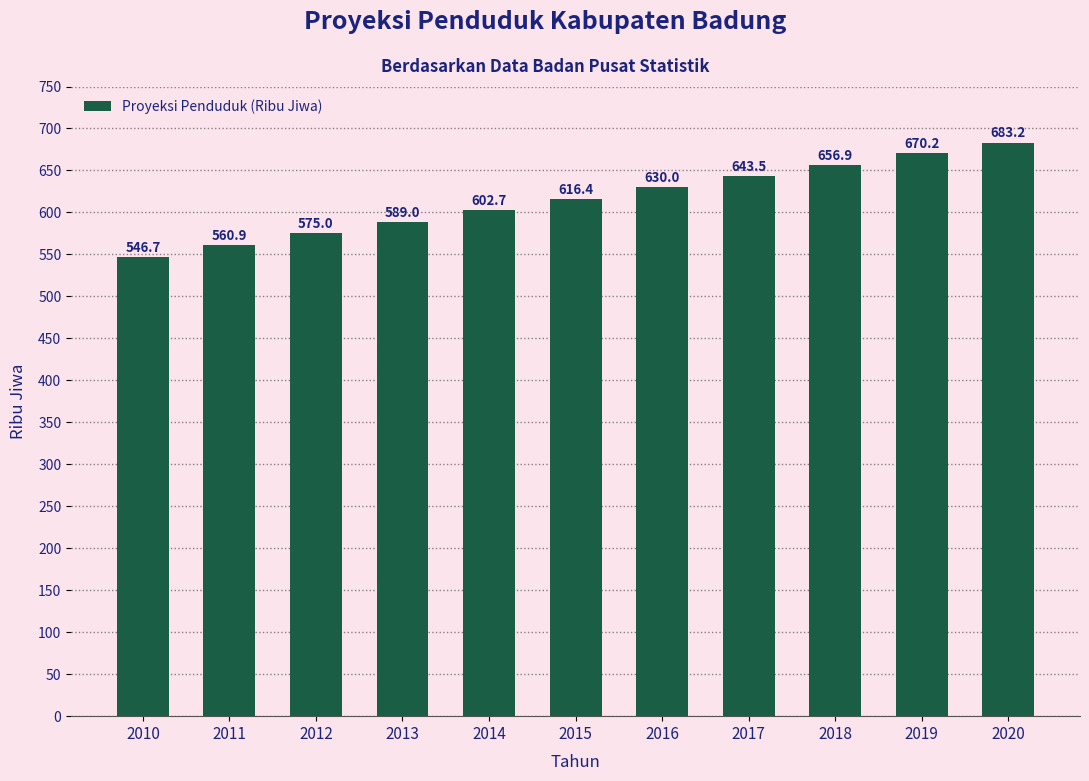

List the labels in order of value, largest first.

2020, 2019, 2018, 2017, 2016, 2015, 2014, 2013, 2012, 2011, 2010